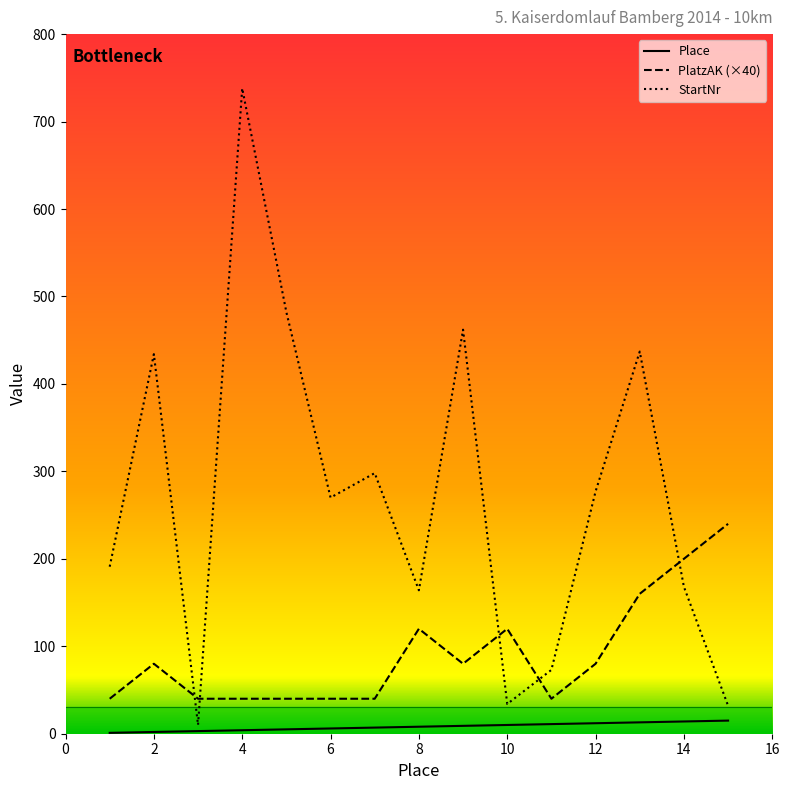

Does the chart display data point markers on the line(s)?

No